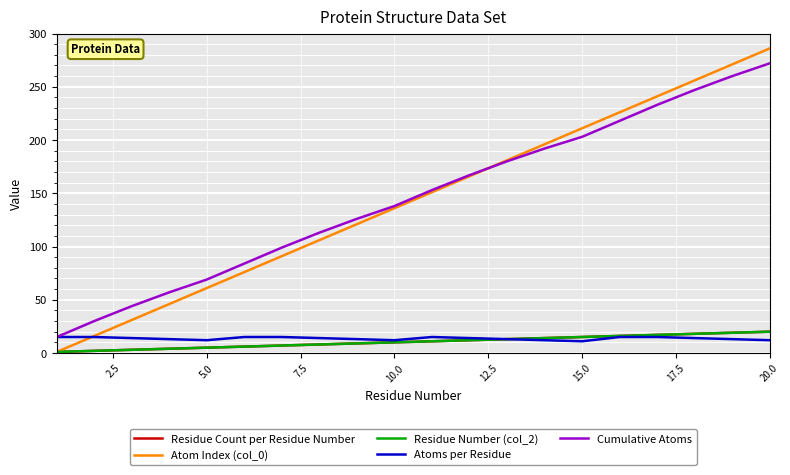

True or false: Atoms per Residue and Cumulative Atoms intersect in this chart.

False